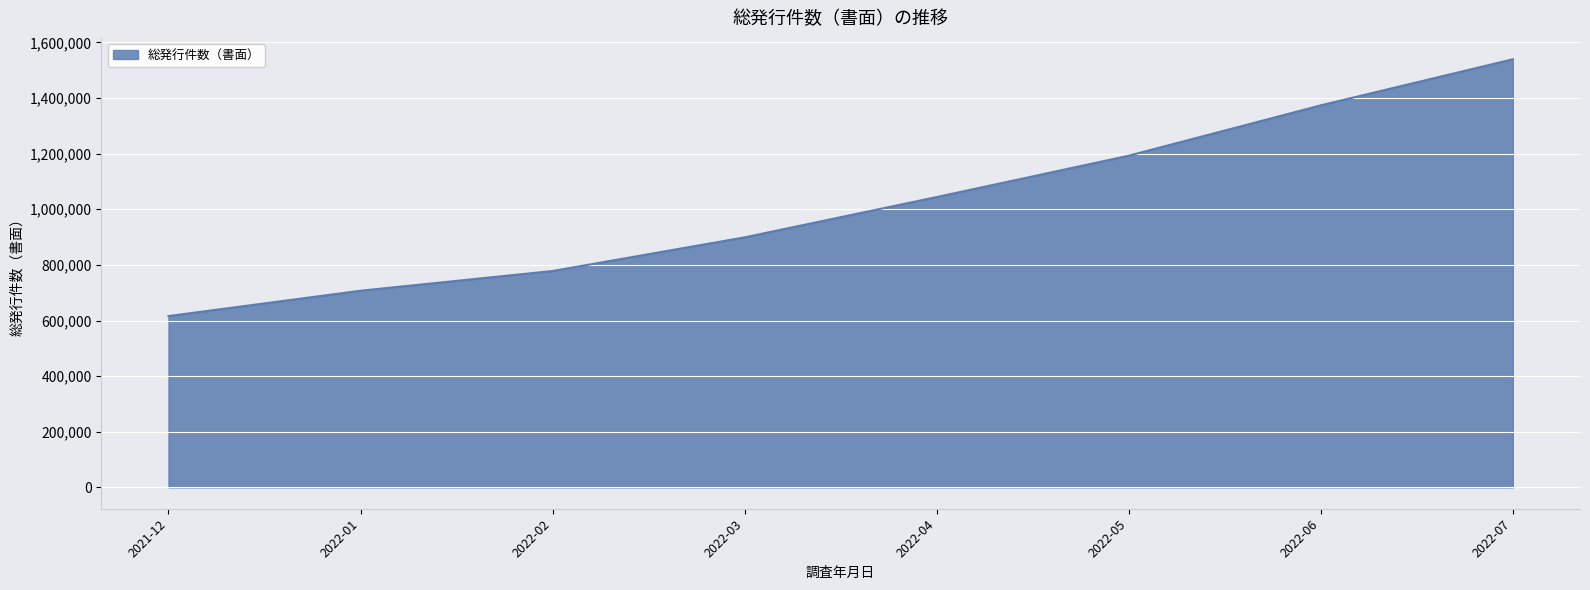

Which label corresponds to the smallest value in the chart?

2021-12